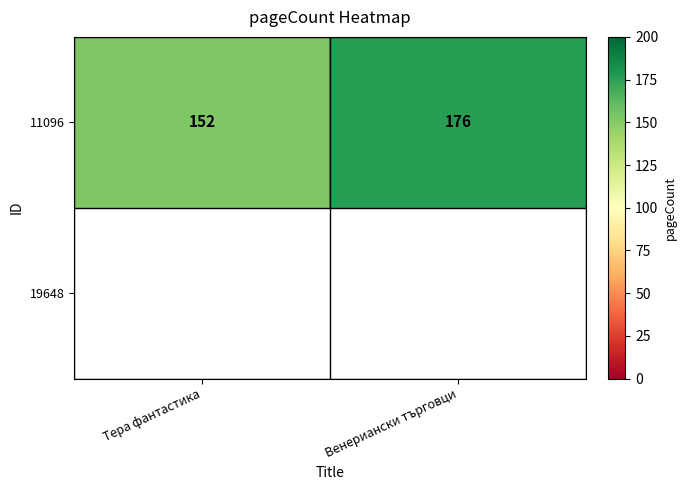

True or false: the data shows 176 at Венериански търговци.

True